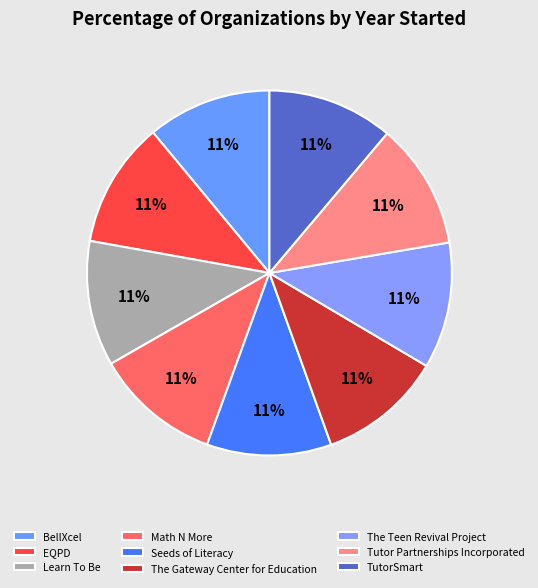

What percentage is the Tutor Partnerships Incorporated slice, to the nearest percent?

11%